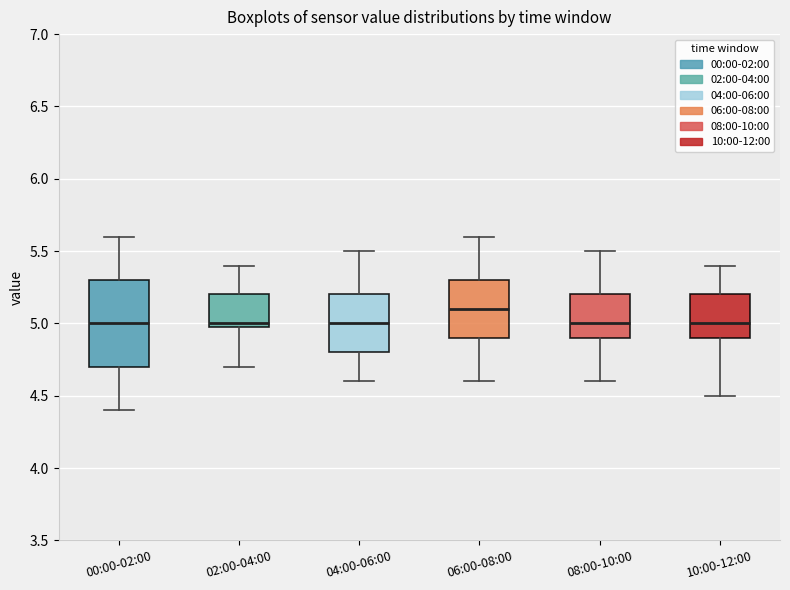

Where does the upper whisker of the box for 06:00-08:00 end on the y-axis? The values are not printed on the chart, so give them approximately, as read against the axis.

5.6